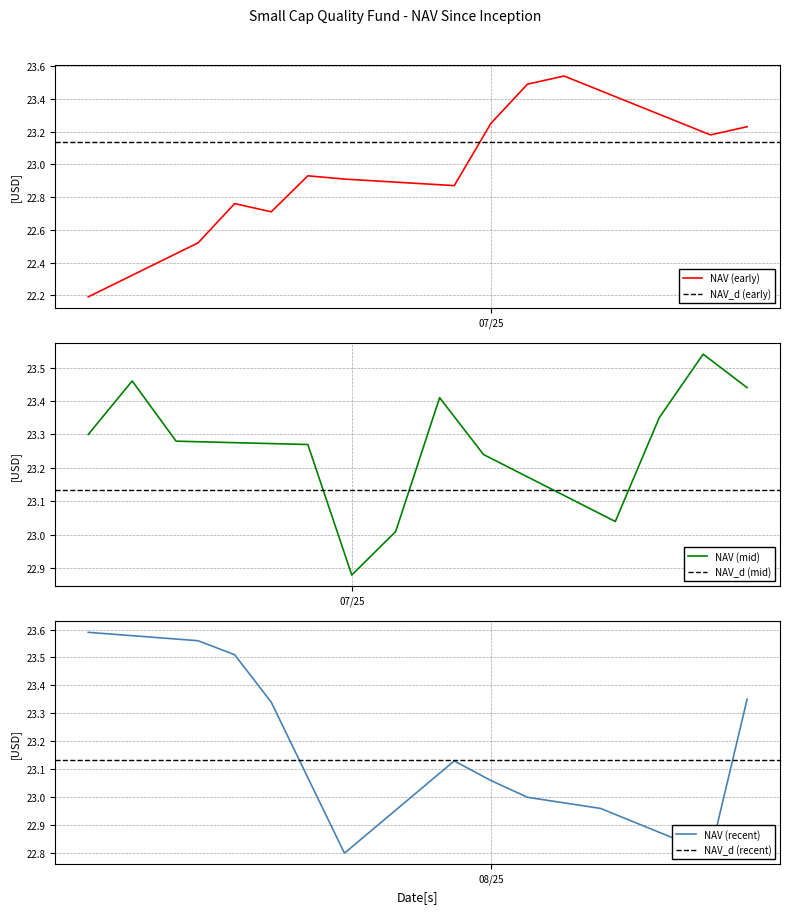

How many interior local valleys (lower than both neighbors) does the data have?

8